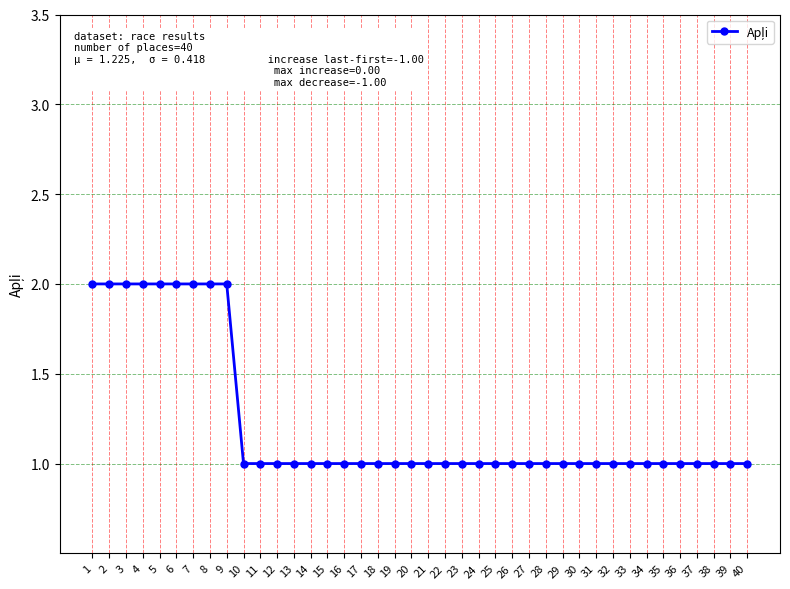

The chart shows a value of 0 at 9. True or false?

False